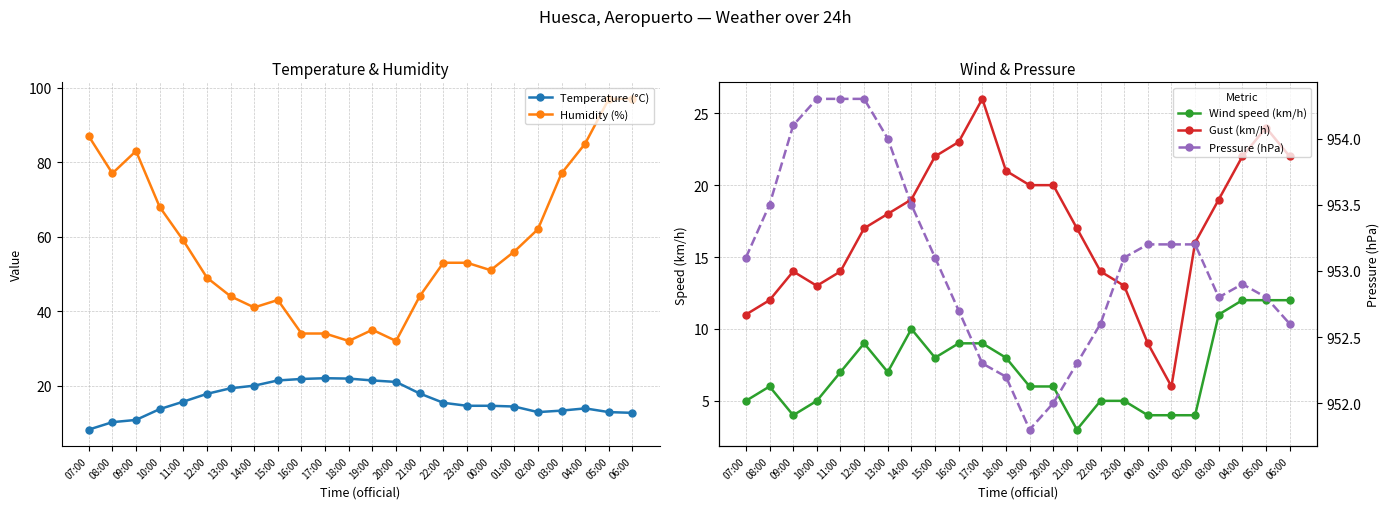

True or false: Pressure (hPa) and Humidity (%) intersect in this chart.

False